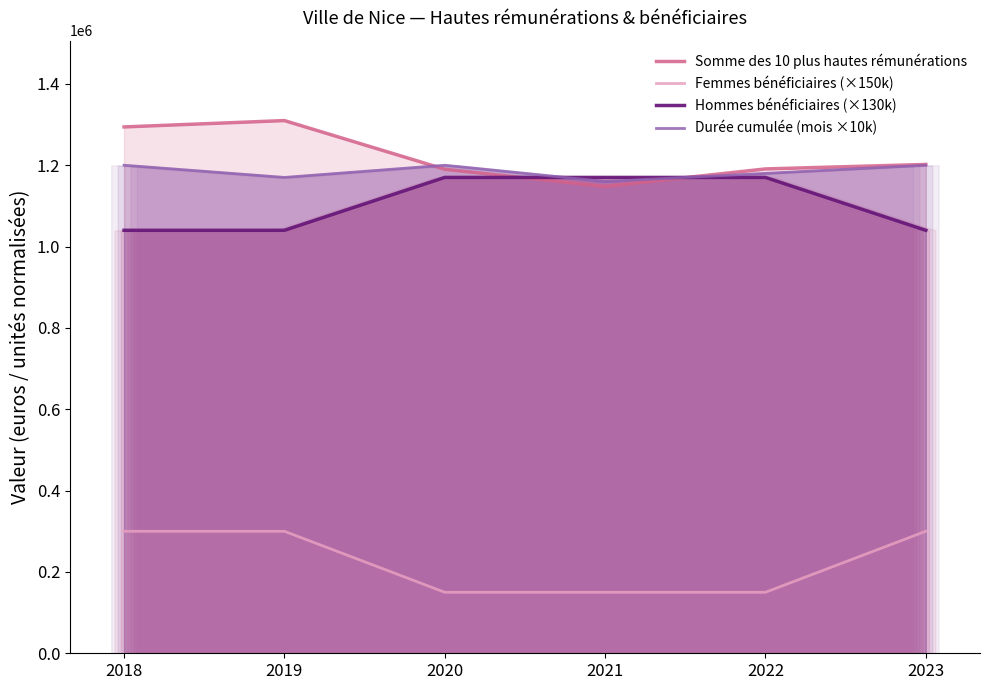

What is the value of the Hommes bénéficiaires (×130k) point at the 1st from the left?

1040000.0